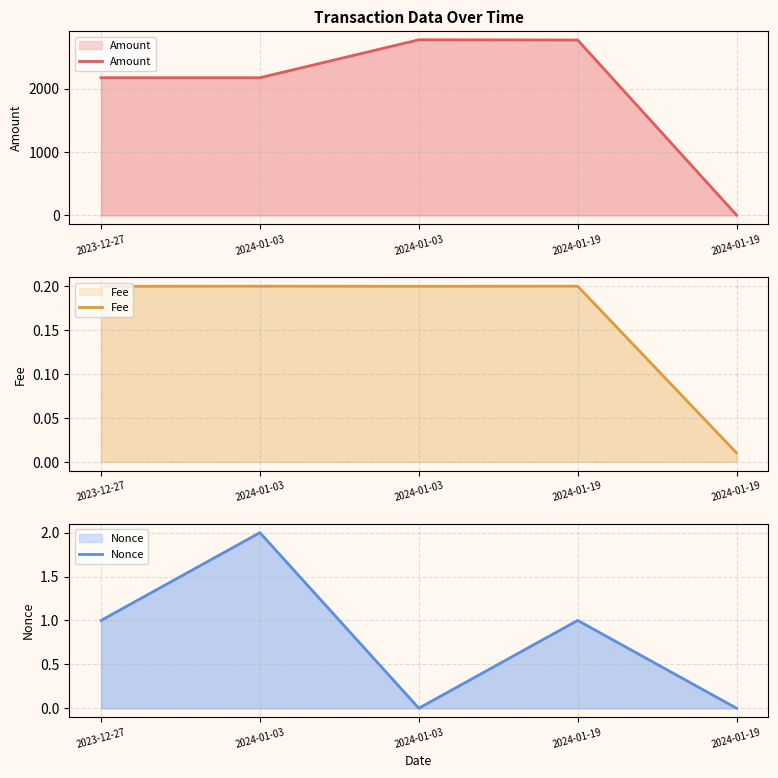

Reading left to right, list all the values displayed in this chart.

Amount: 2023-12-27=2169.8	2024-01-03=2170.0	2024-01-03=2768.3	2024-01-19=2764.5	2024-01-19=5.0
Fee: 2023-12-27=0.2	2024-01-03=0.2	2024-01-03=0.2	2024-01-19=0.2	2024-01-19=0.0
Nonce: 2023-12-27=1.0	2024-01-03=2.0	2024-01-03=0.0	2024-01-19=1.0	2024-01-19=0.0